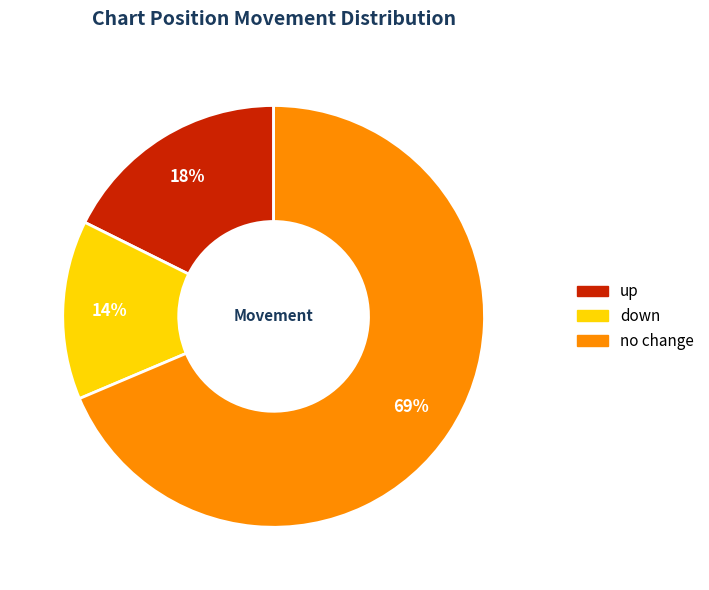

To the nearest percent, what is the average slice percentage?

33%